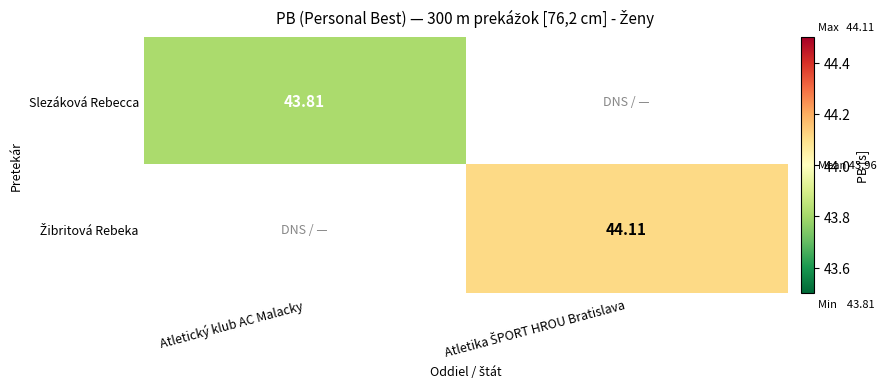

How many positive values does the Žibritová Rebeka series have?

1